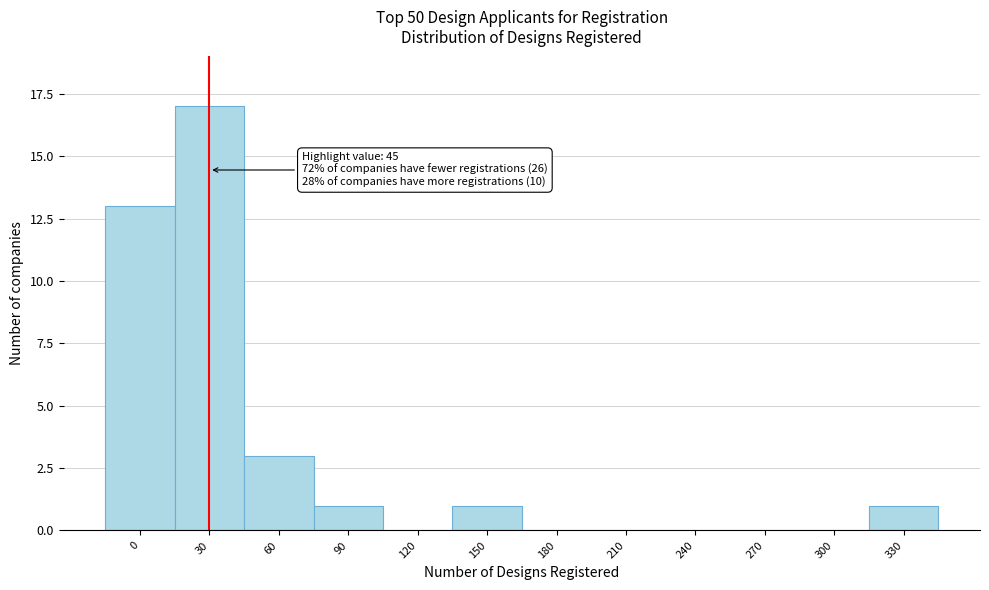

Reading left to right, what are all the values shown in this chart?

0=13	30=17	60=3	90=1	120=0	150=1	180=0	210=0	240=0	270=0	300=0	330=1